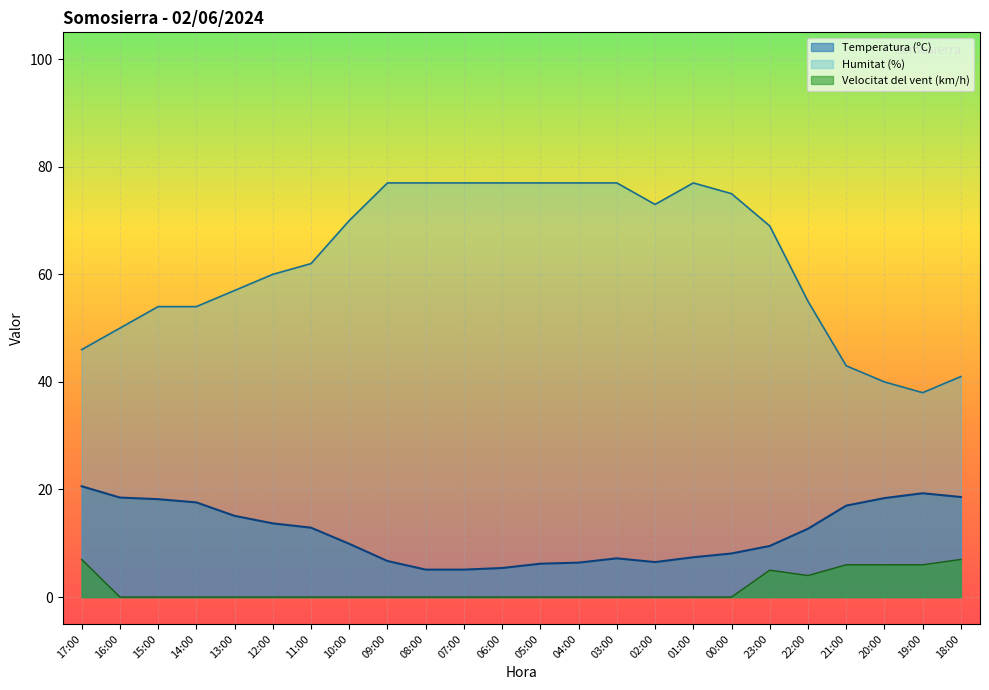

How many lines are shown in the chart?

3